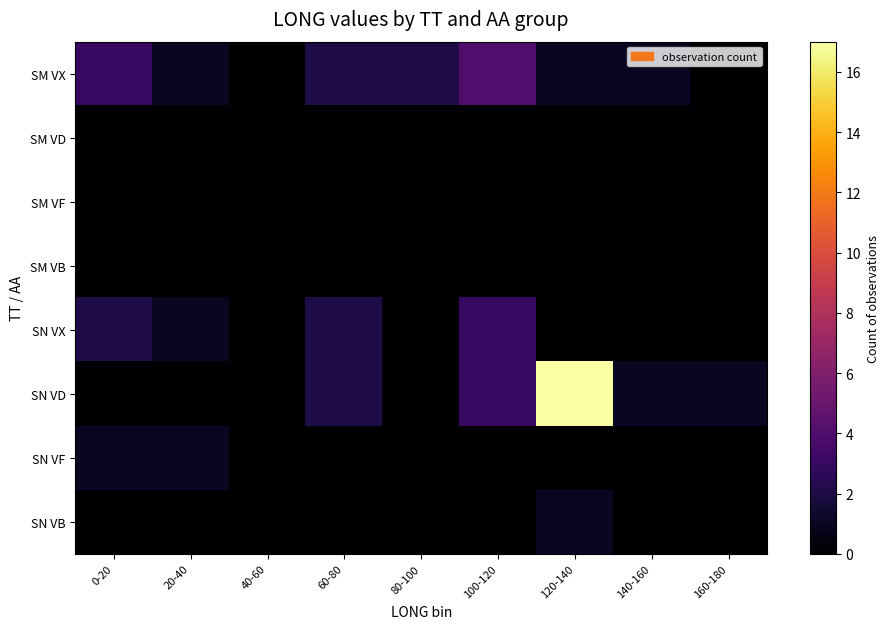

Rank the series by their maximum value, from lowest to highest.

SM VD, SM VF, SM VB, SN VF, SN VB, SN VX, SM VX, SN VD